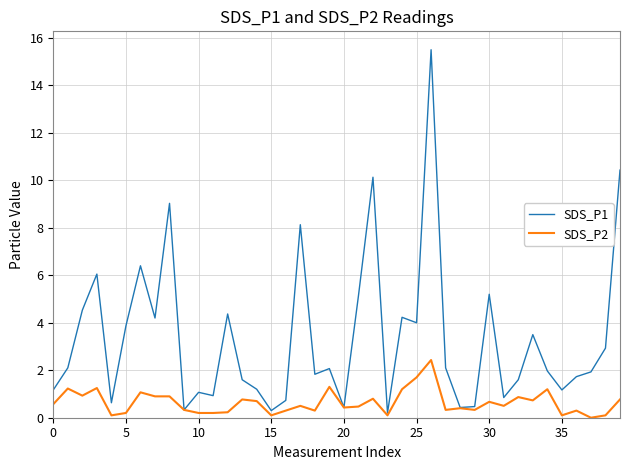

Which series has the largest range (max minus min)?

SDS_P1